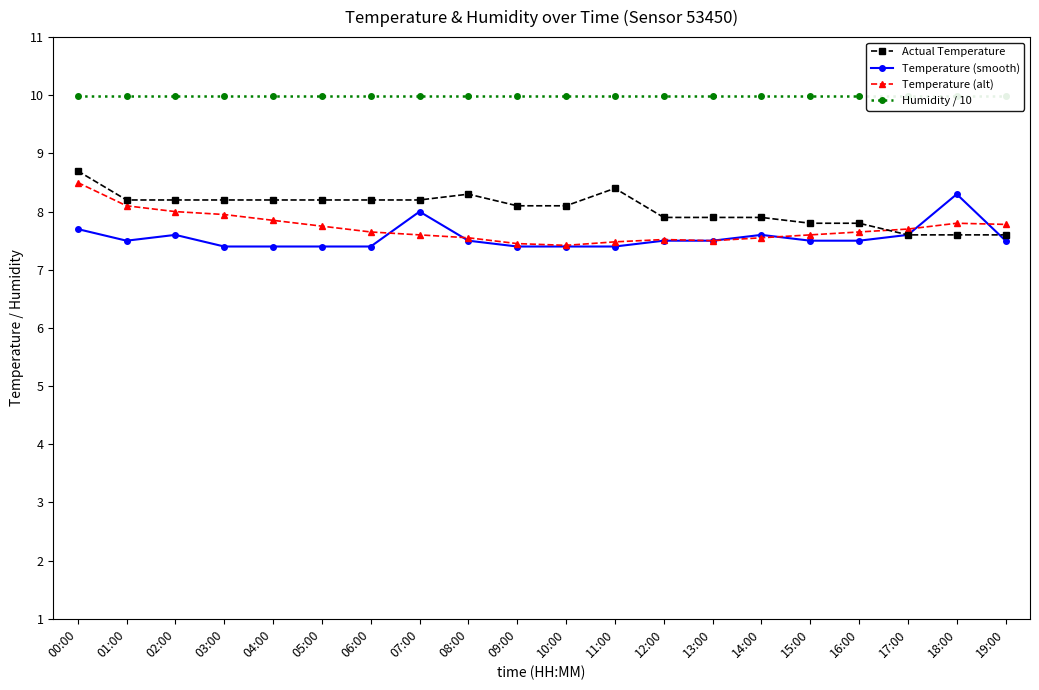

What is the average value of the Temperature (smooth) series?

7.6